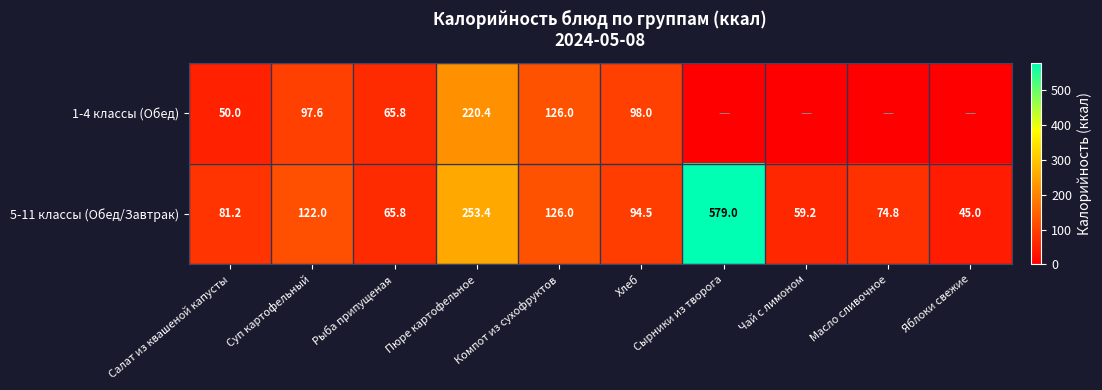

How many data points does each series have?

10